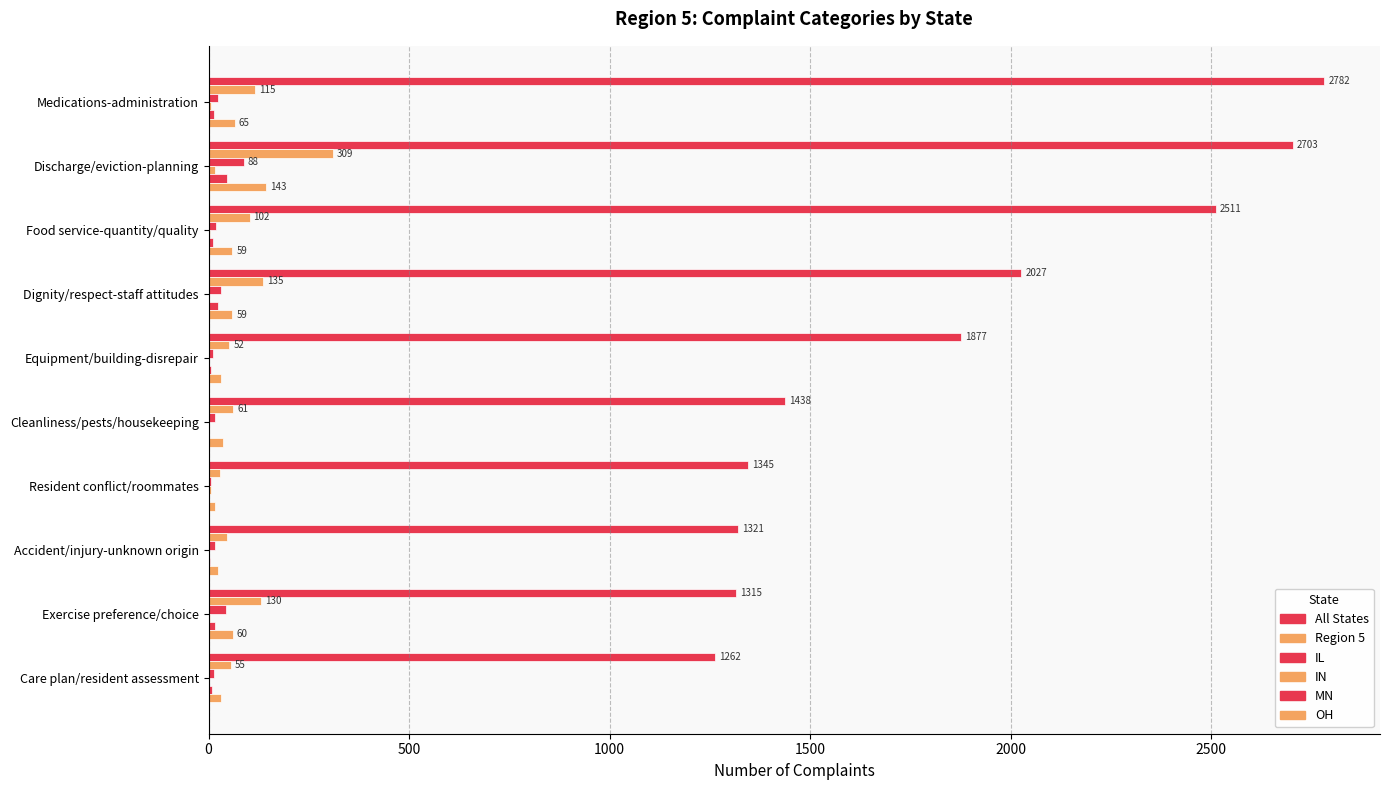

How many distinct data groups are displayed?

6